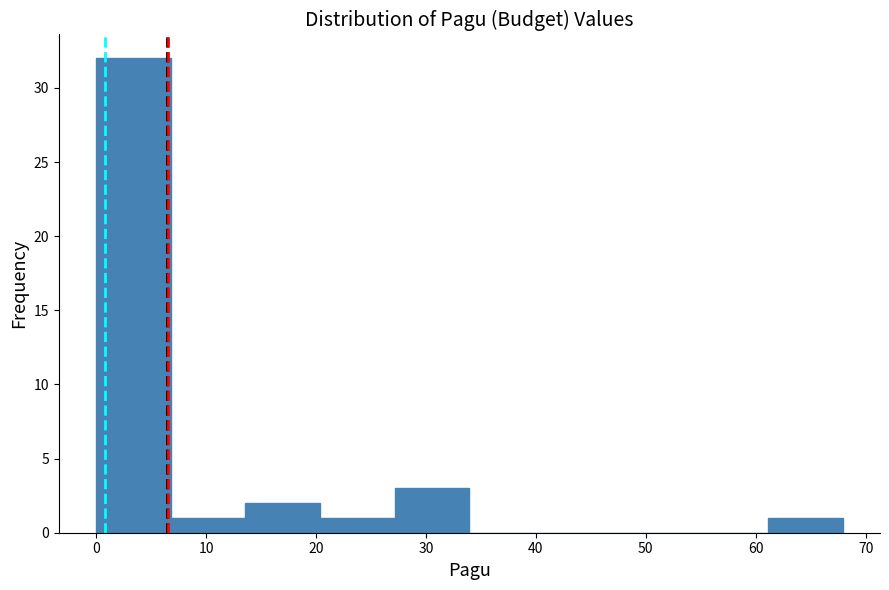

What is the height of the bar covering 27 to 34 on the x-axis? Neither the bar edges nor the heights are printed on the chart, so give them approximately, as read against the axes.

3